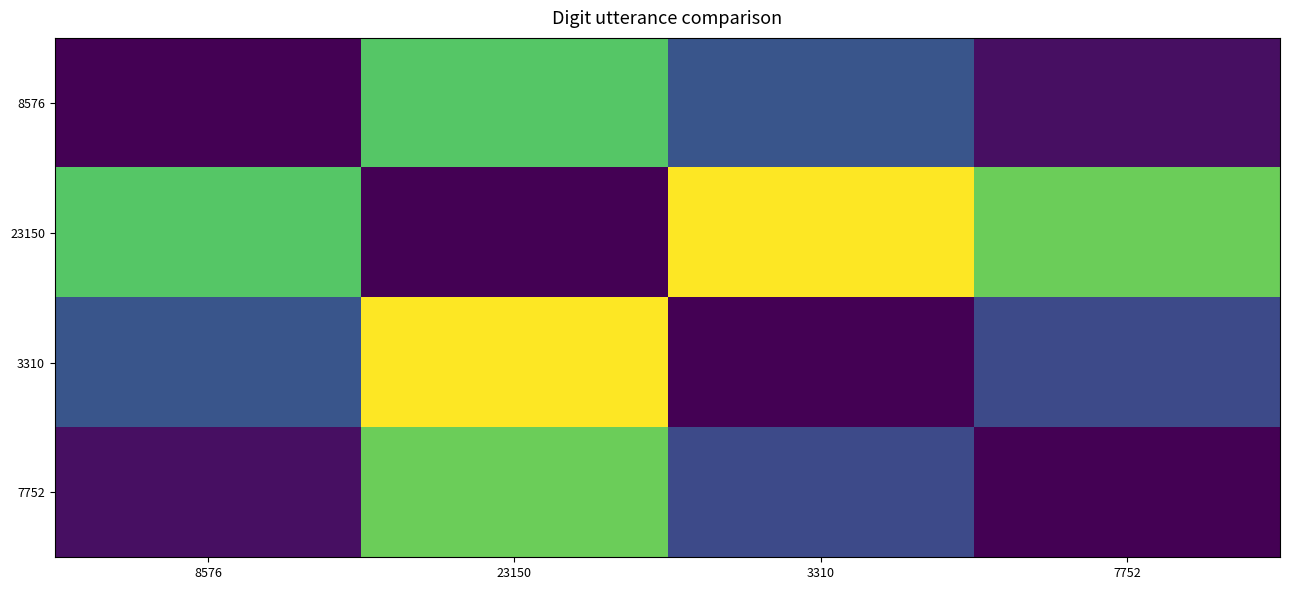

Reading left to right, extract all data points from this chart.

8576: 8576=0.0	23150=0.7	3310=0.3	7752=0.0
23150: 8576=0.7	23150=0.0	3310=1.0	7752=0.8
3310: 8576=0.3	23150=1.0	3310=0.0	7752=0.2
7752: 8576=0.0	23150=0.8	3310=0.2	7752=0.0